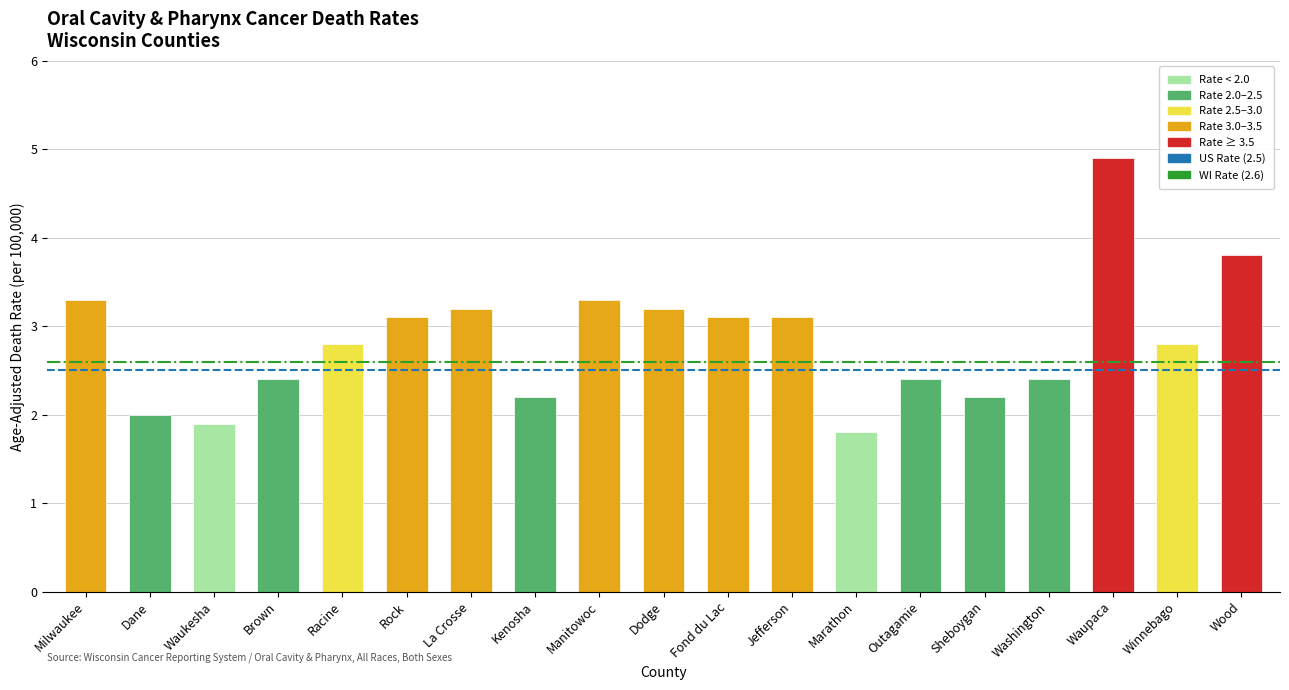

Reading right to left, what are all the values shown in this chart?

Wood=3.8	Winnebago=2.8	Waupaca=4.9	Washington=2.4	Sheboygan=2.2	Outagamie=2.4	Marathon=1.8	Jefferson=3.1	Fond du Lac=3.1	Dodge=3.2	Manitowoc=3.3	Kenosha=2.2	La Crosse=3.2	Rock=3.1	Racine=2.8	Brown=2.4	Waukesha=1.9	Dane=2.0	Milwaukee=3.3